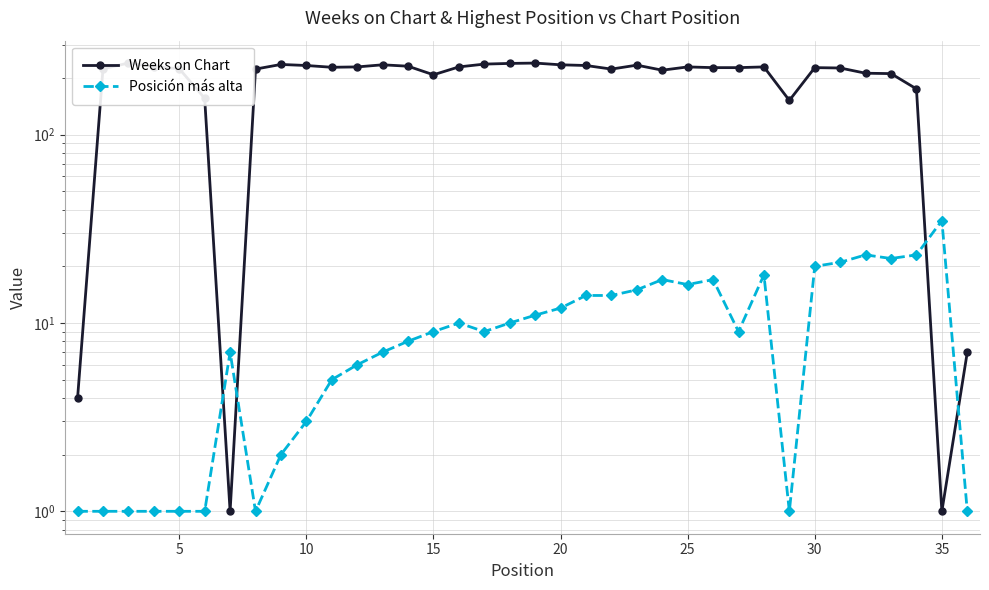

What is the average value of the Posición más alta series?

10